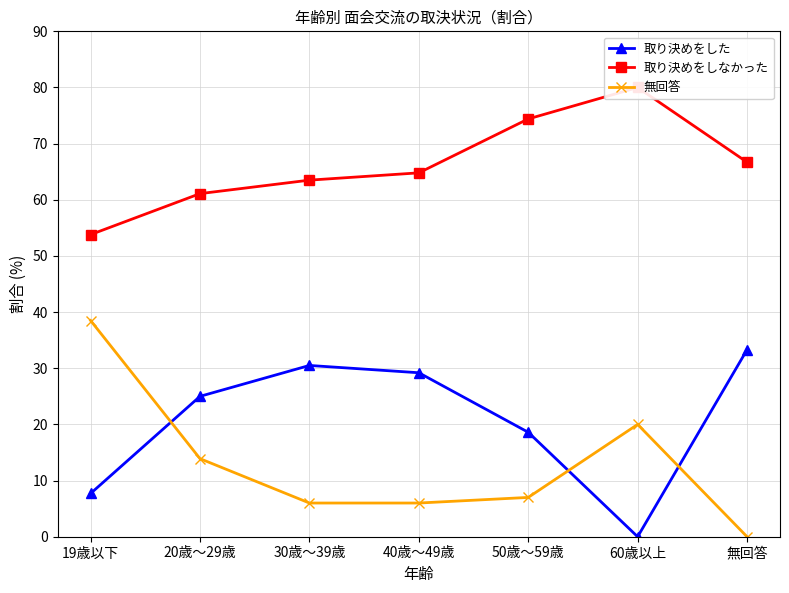

Which has a higher value, 20歳～29歳 or 30歳～39歳?

30歳～39歳